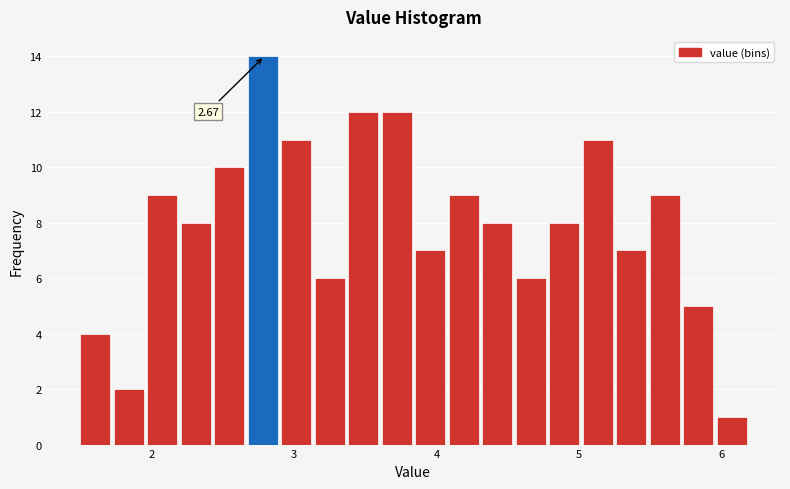

Read against the x-axis, roughly where is the centre of the tallest bar?

2.8